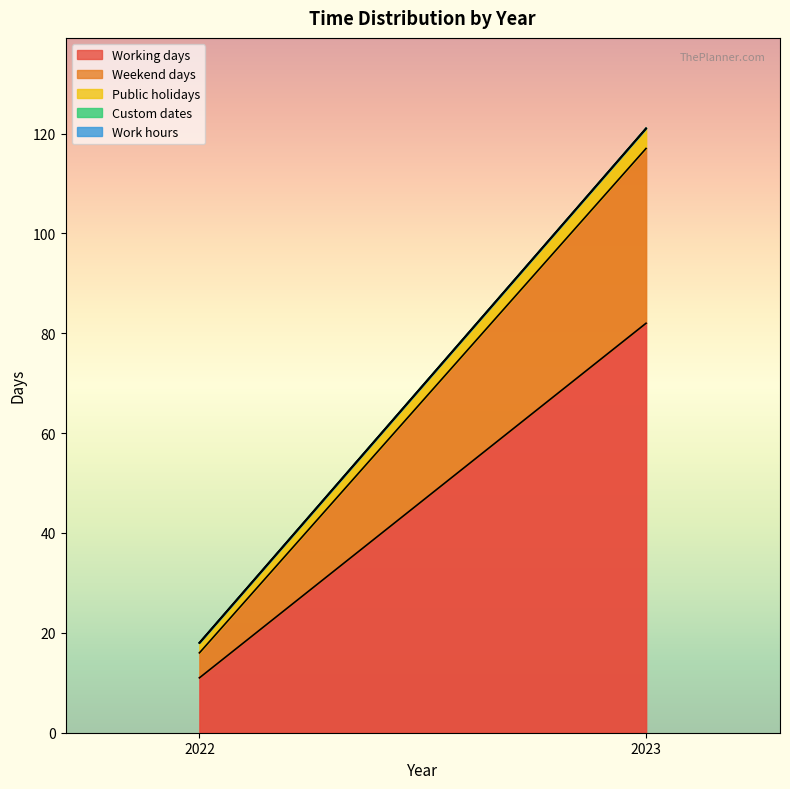

What is the average value of the Weekend days series?

20